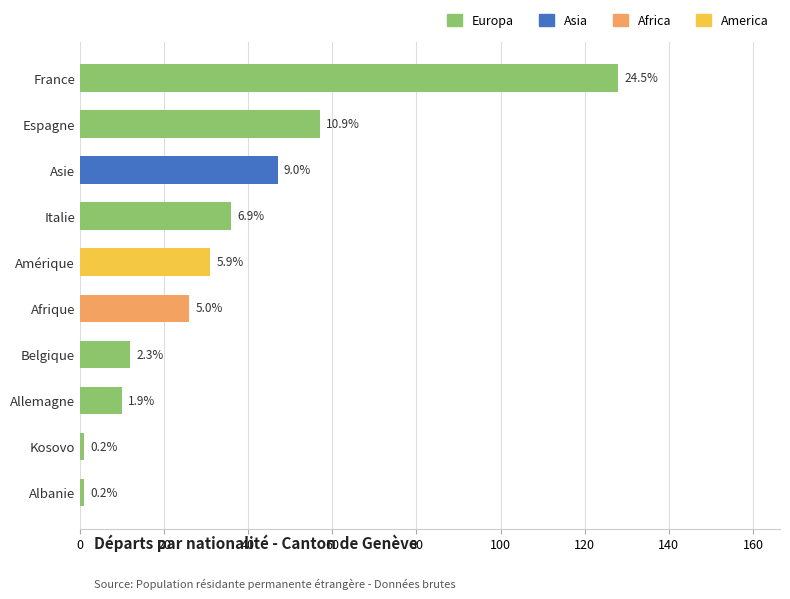

Are the bars horizontal?

Yes